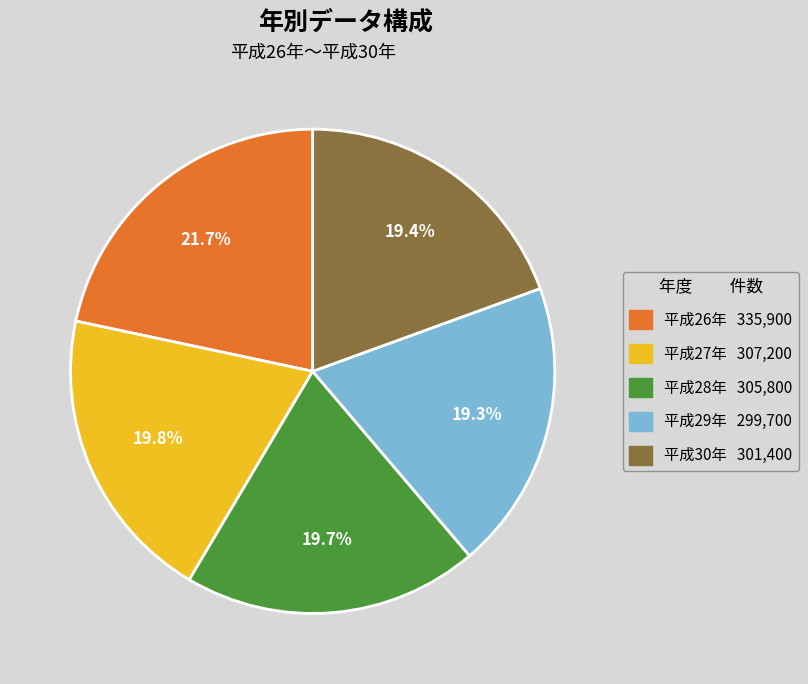

Which category has the biggest portion of the pie?

平成26年